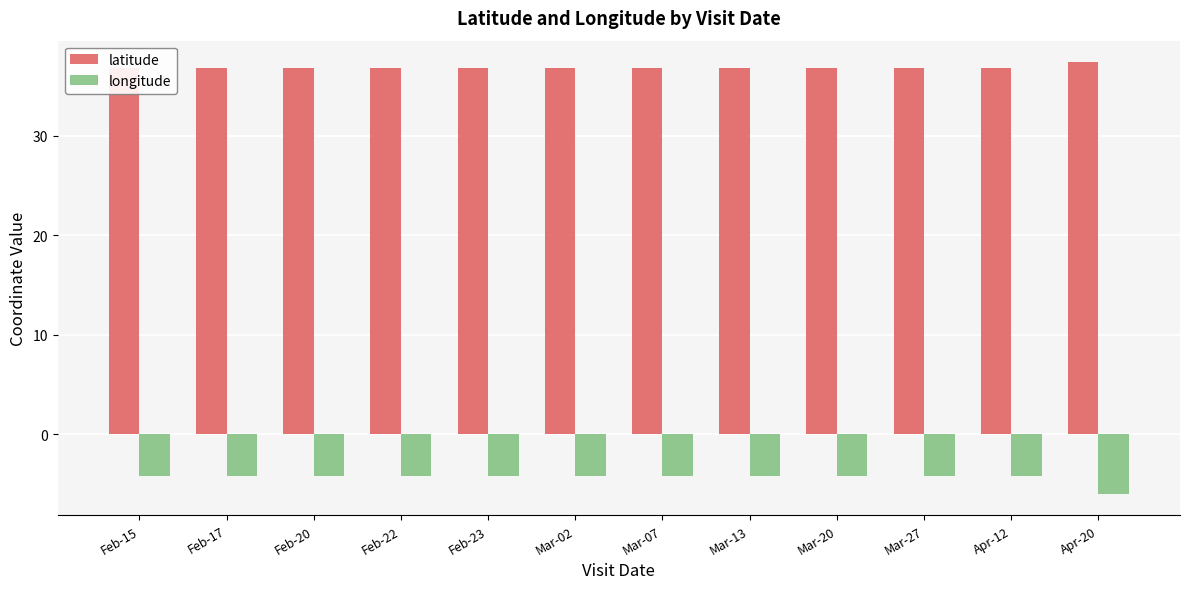

At Apr-12, list the series in order from largest to smallest.

latitude, longitude